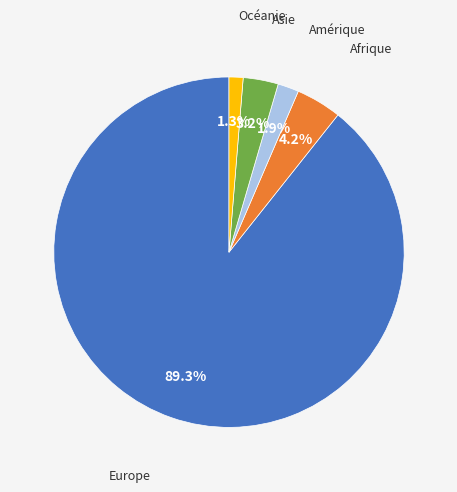

Count the number of slices in the pie.

5